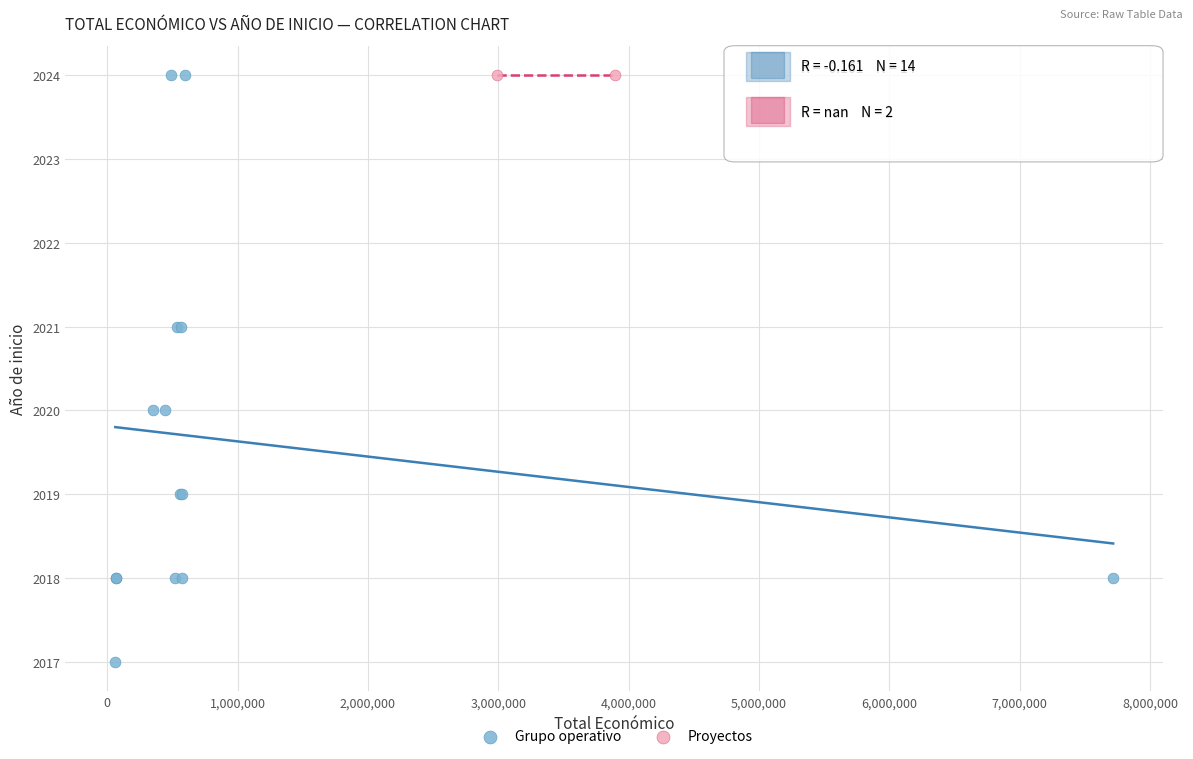

What are all the series names shown in the legend?

Grupo operativo, Proyectos